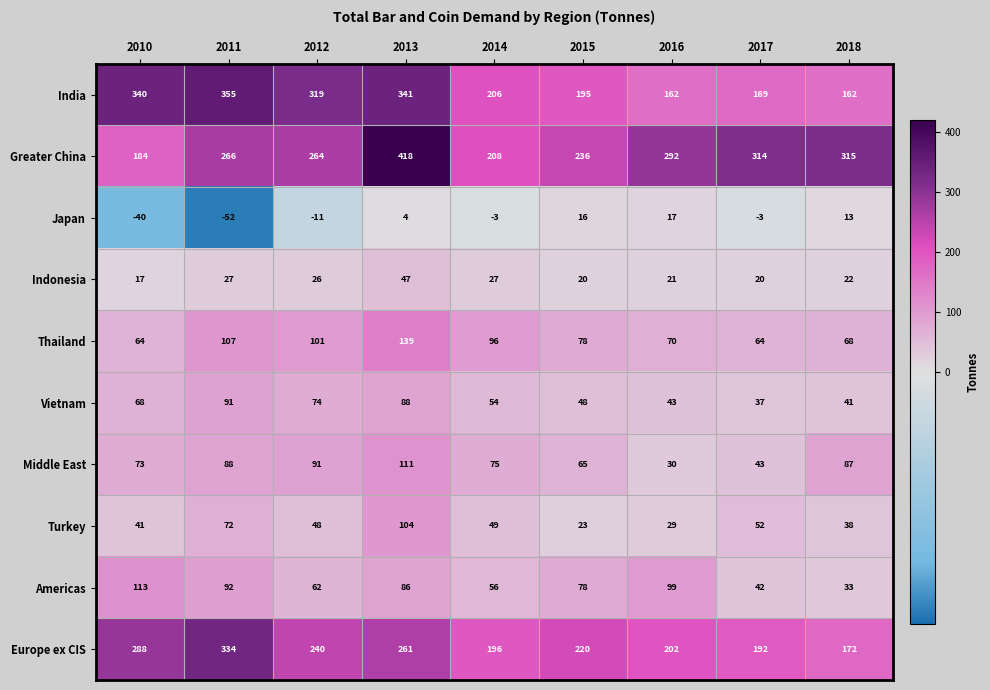

Which series has the largest total across all categories?

Greater China